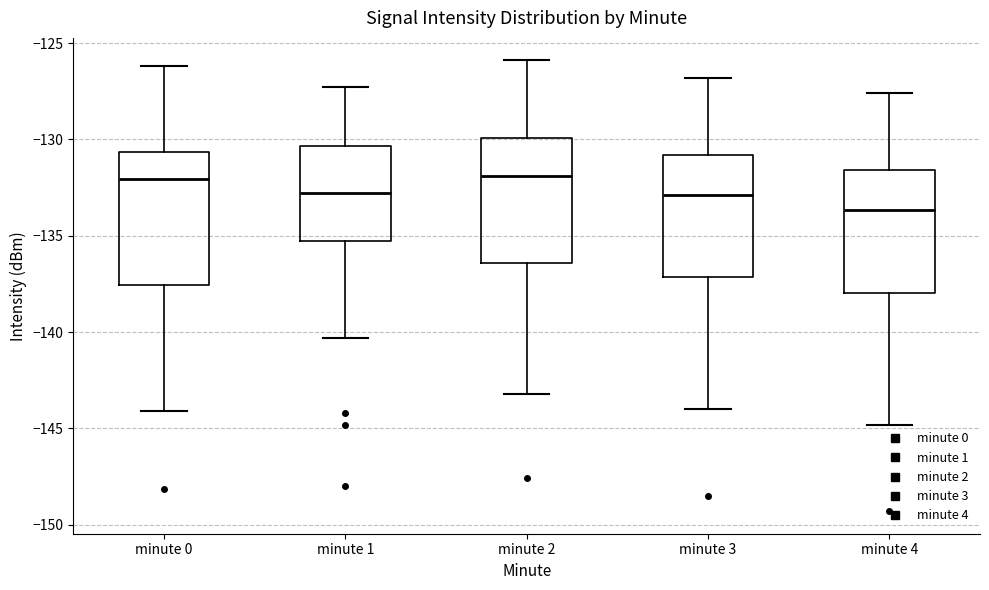

Reading left to right, read every box against the y-axis: the position of its median line, the range the box covers, and the ends of its whiskers. The values are not printed on the chart, so give them approximately, as read against the axis.

minute 0: median -132.0, box -137.5 to -130.5, whiskers -144.0 to -126.0
minute 1: median -133.0, box -135.5 to -130.5, whiskers -140.5 to -127.5
minute 2: median -132.0, box -136.5 to -130.0, whiskers -143.0 to -126.0
minute 3: median -133.0, box -137.0 to -131.0, whiskers -144.0 to -127.0
minute 4: median -133.5, box -138.0 to -131.5, whiskers -145.0 to -127.5